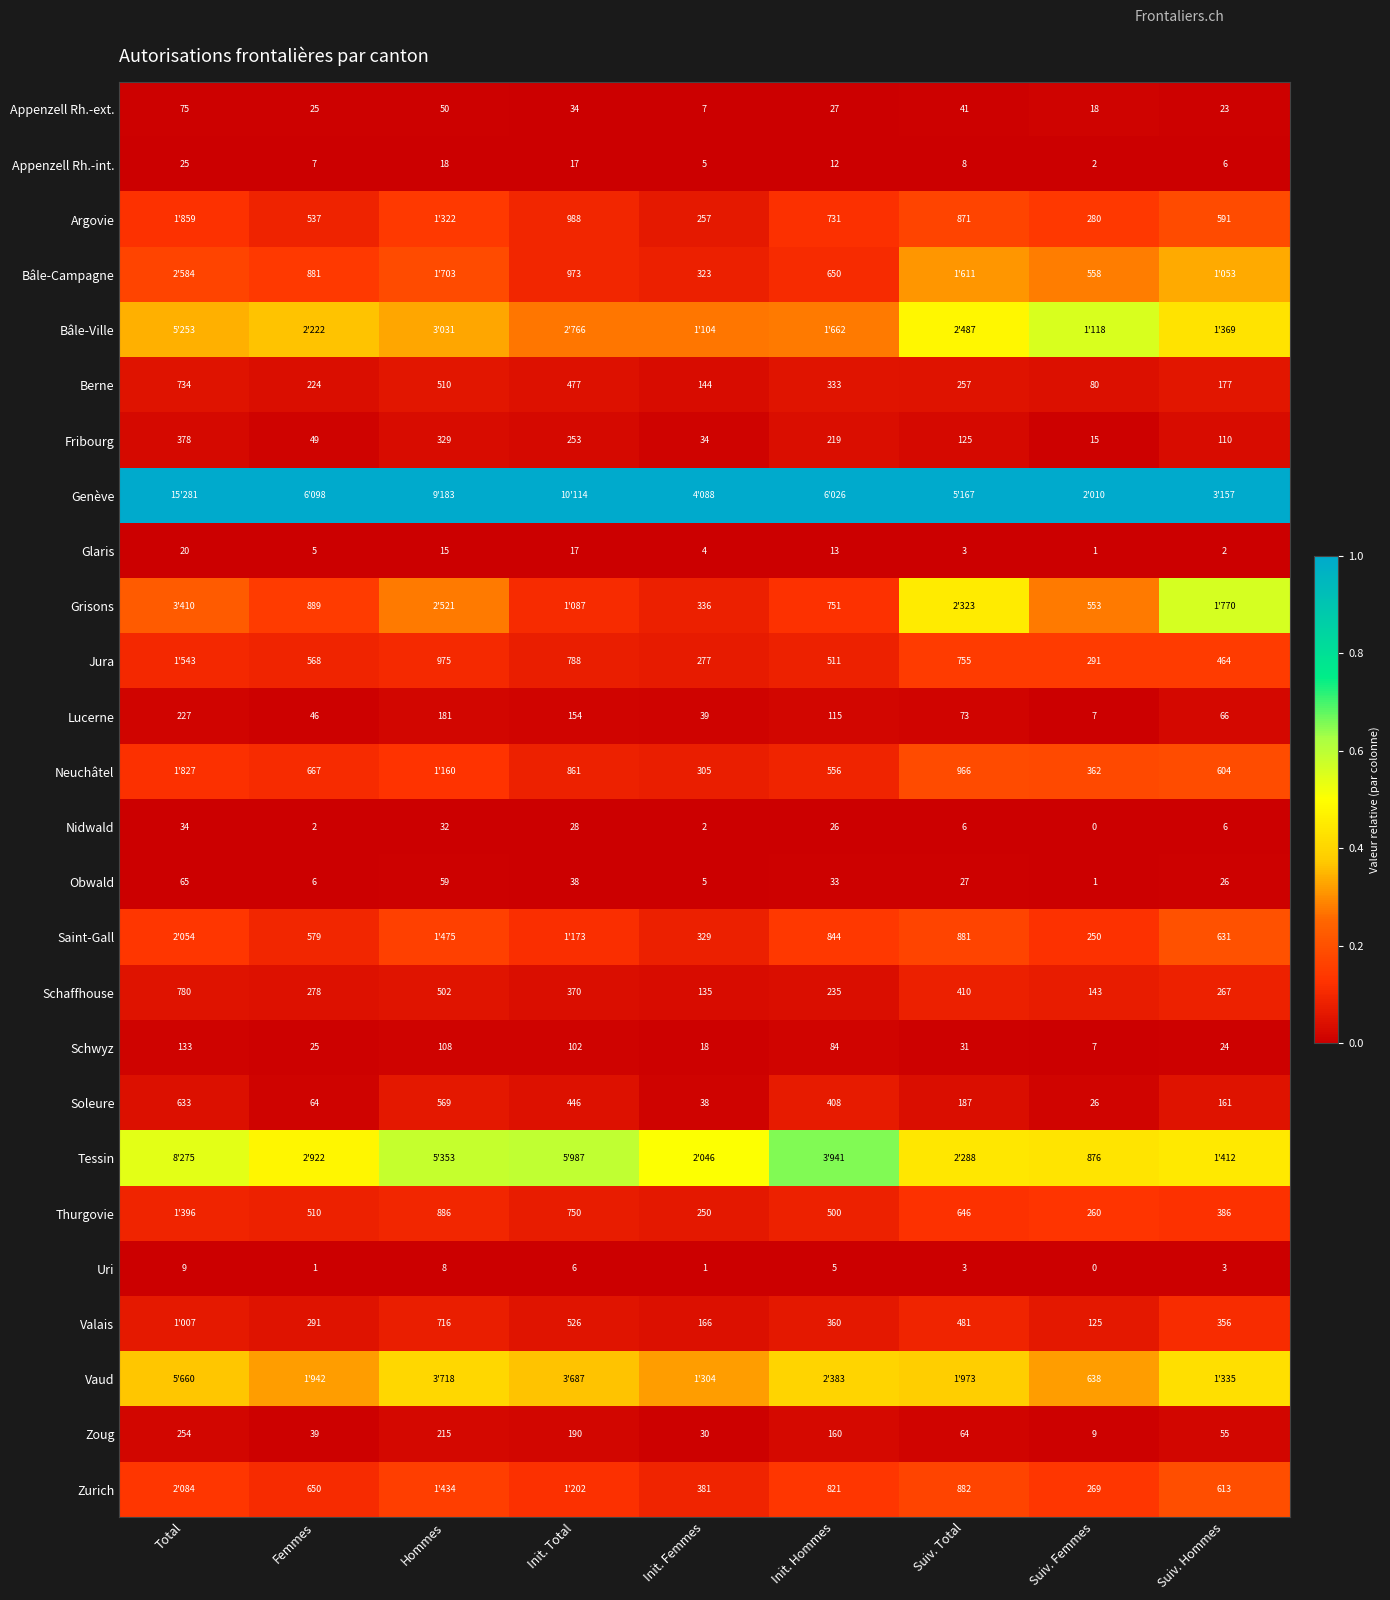

Where is Thurgovie nearest to the value 0?

Init. Femmes